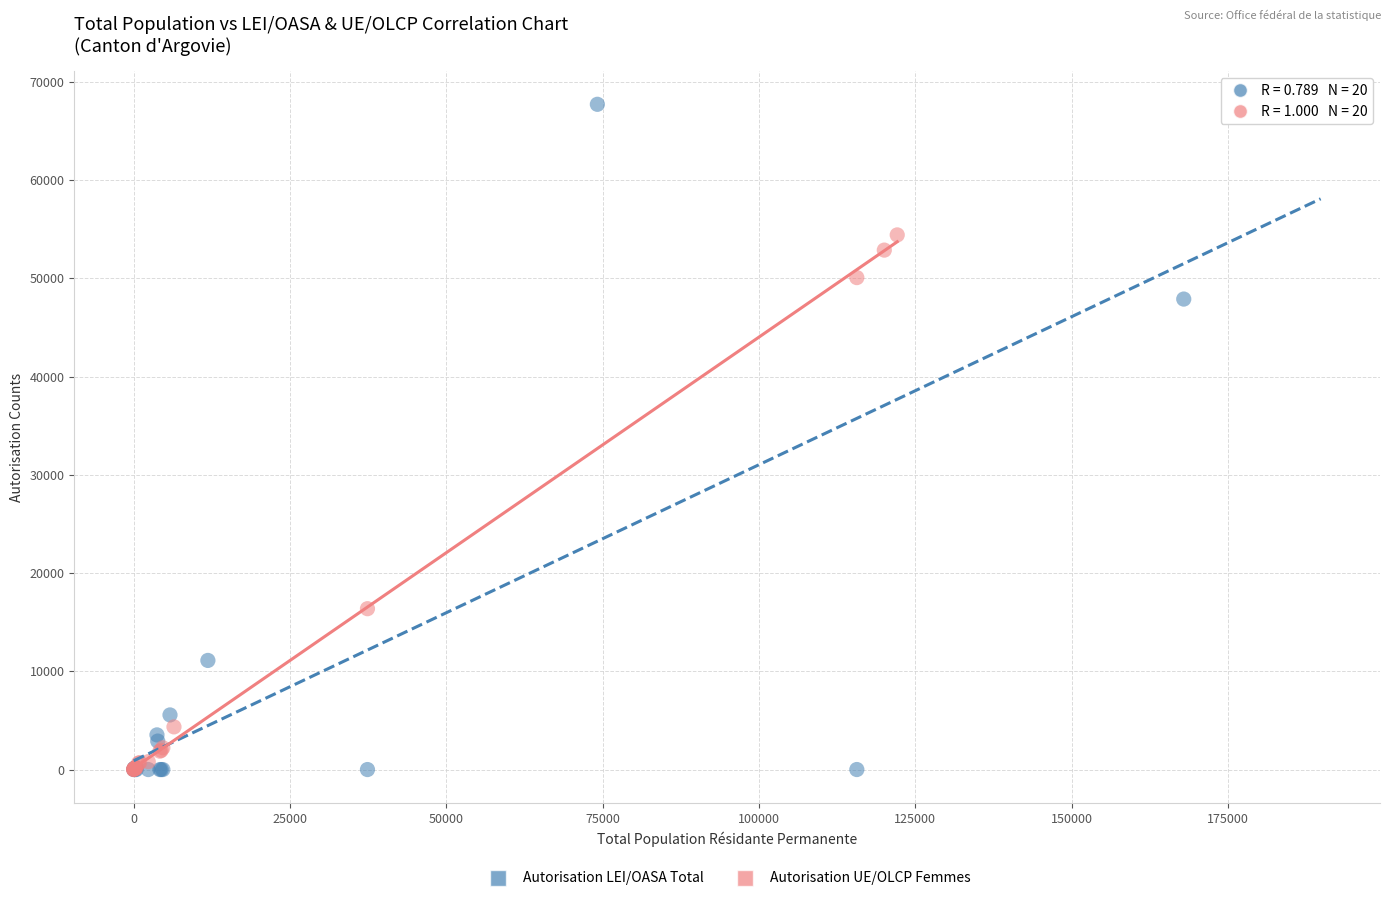

Which series reaches the maximum Y coordinate?

Autorisation LEI/OASA Total